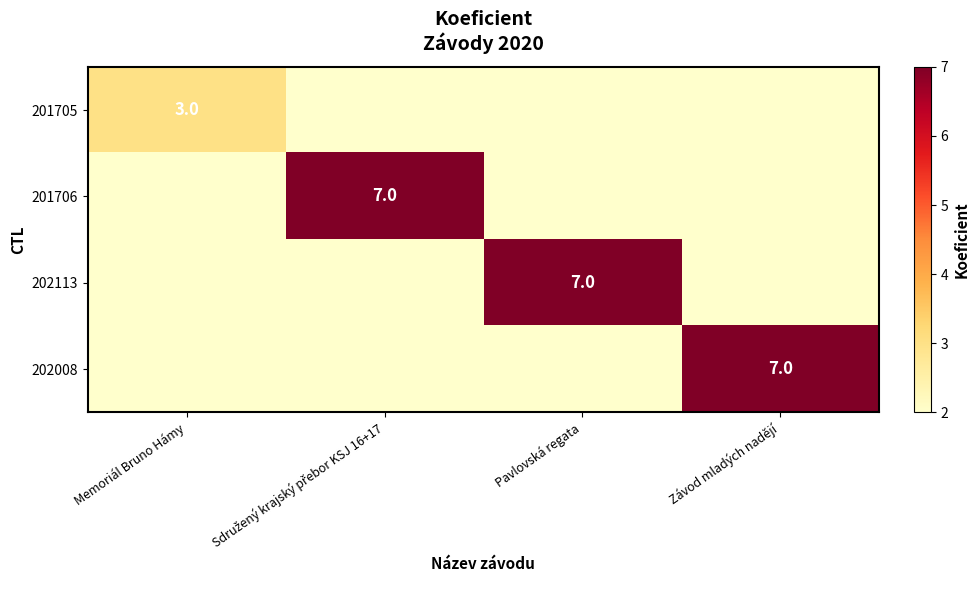

What is the average value of the 201705 series?

2